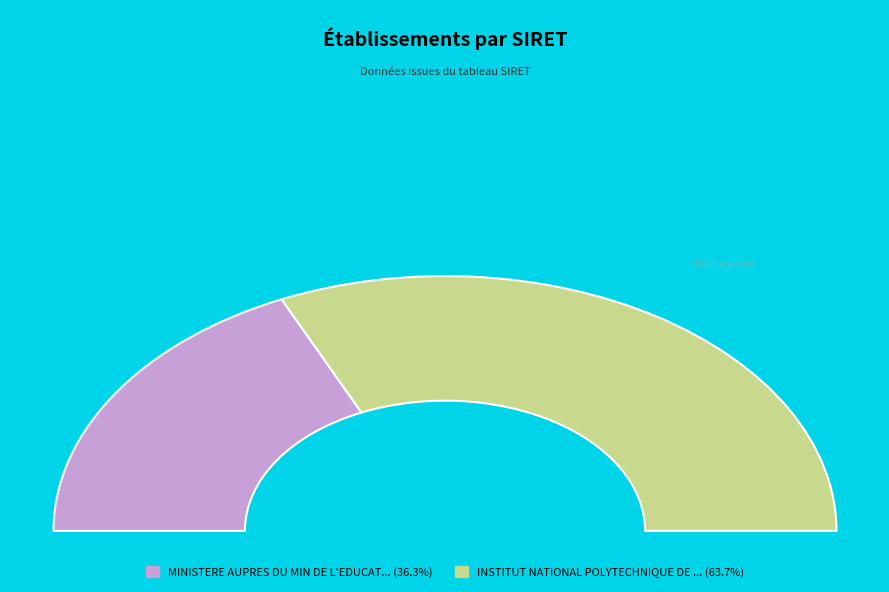

What portion of the pie excludes INSTITUT NATIONAL POLYTECHNIQUE DE TOULOUSE?

36.3%